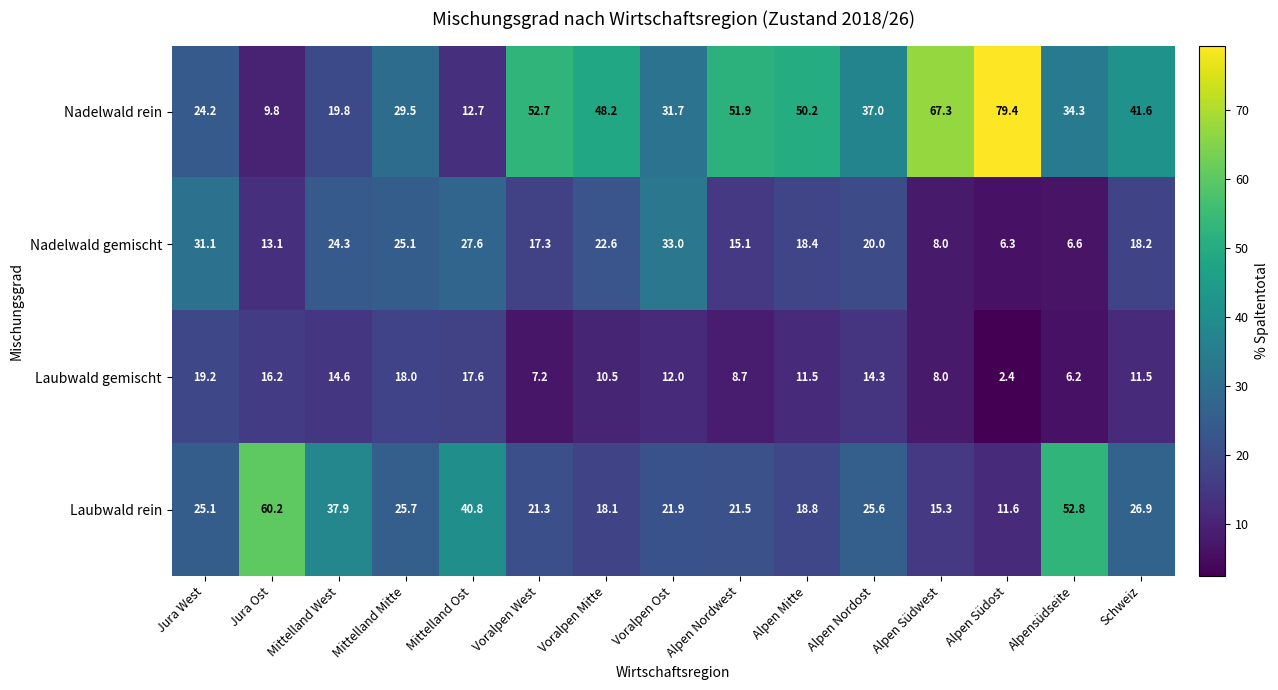

Is it true that Laubwald gemischt equals 16.2 at Jura Ost?

True